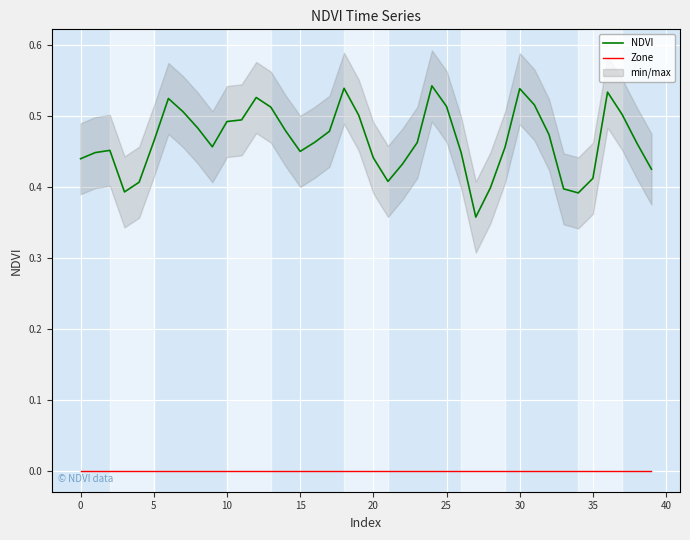

True or false: NDVI and Zone cross at least once.

False